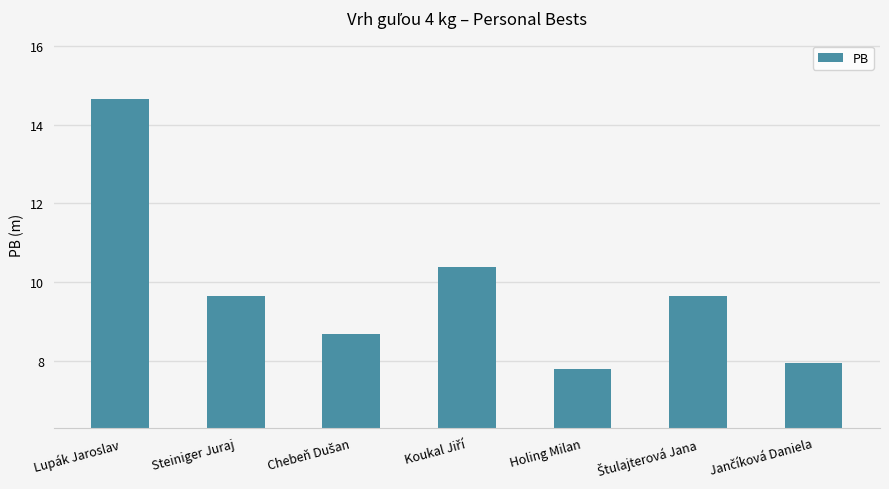

What is the ratio of the value at Holing Milan to the value at Lupák Jaroslav?

0.5